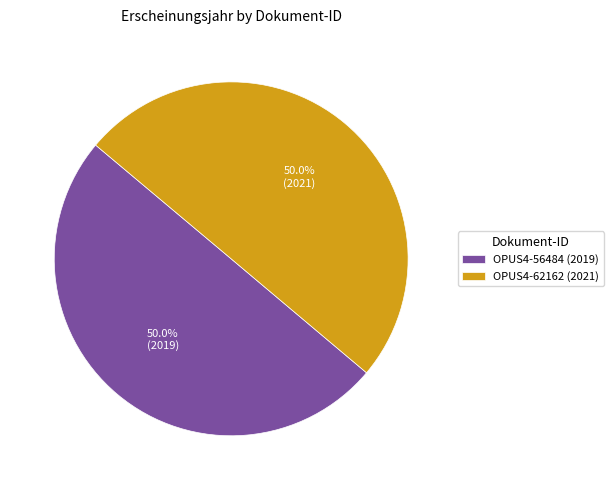

To the nearest percent, what percentage of the pie is OPUS4-56484?

50%